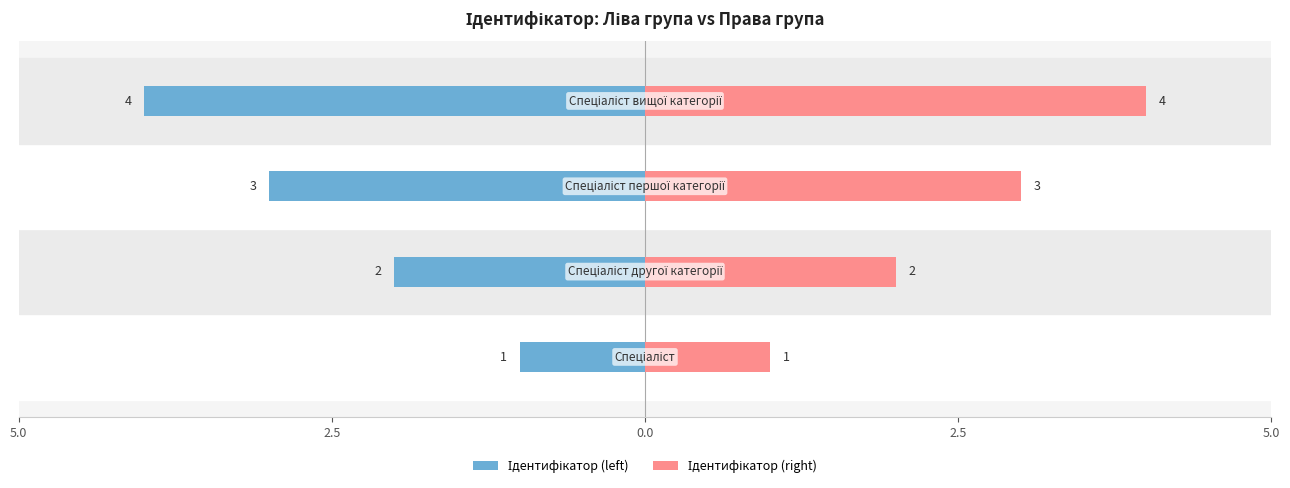

Which series has the largest total across all categories?

Ідентифікатор (right)